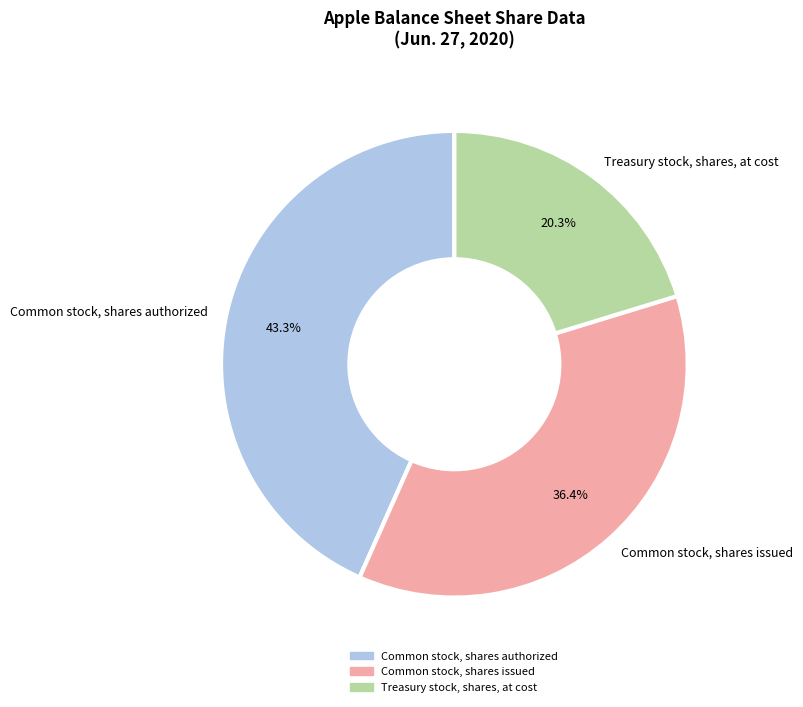

The Common stock, shares authorized slice represents 43% of the pie. True or false?

True